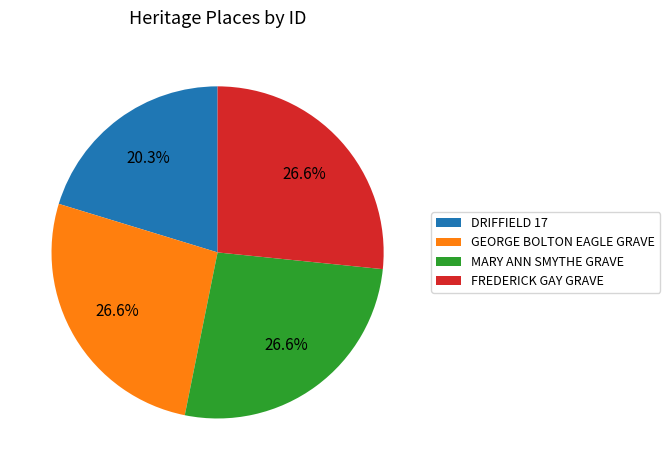

To the nearest percent, what is the difference between the largest and smallest slice percentages?

6%